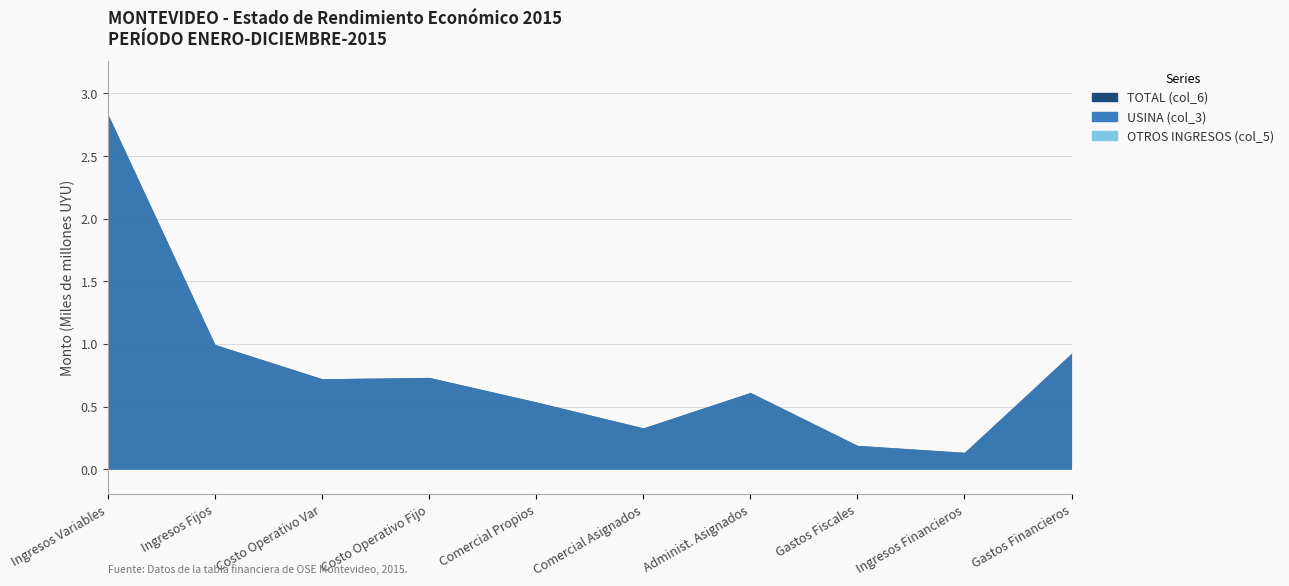

What is the value of the TOTAL (col_6) point at the 10th from the left?

925783934.1